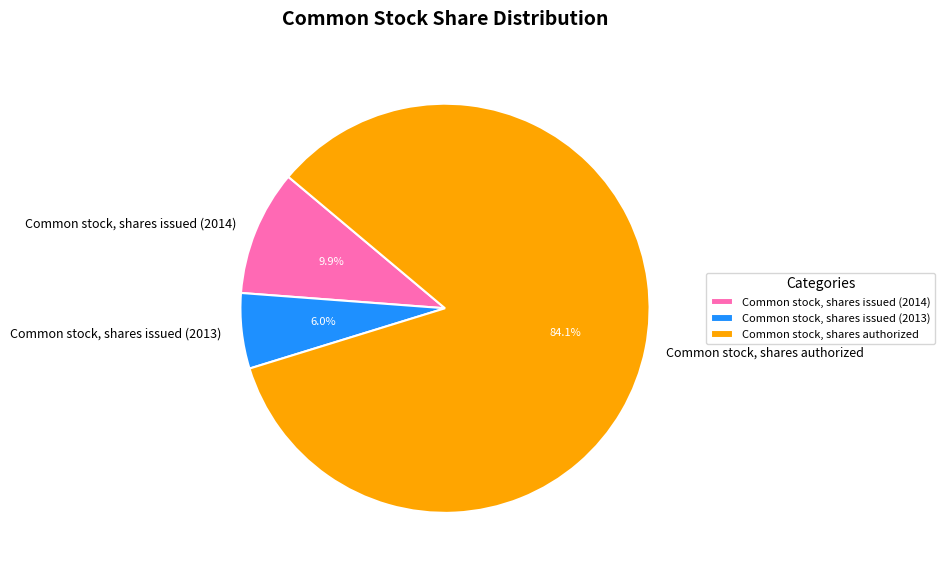

To the nearest percent, what percentage of the pie is Common stock, shares issued (2014)?

10%